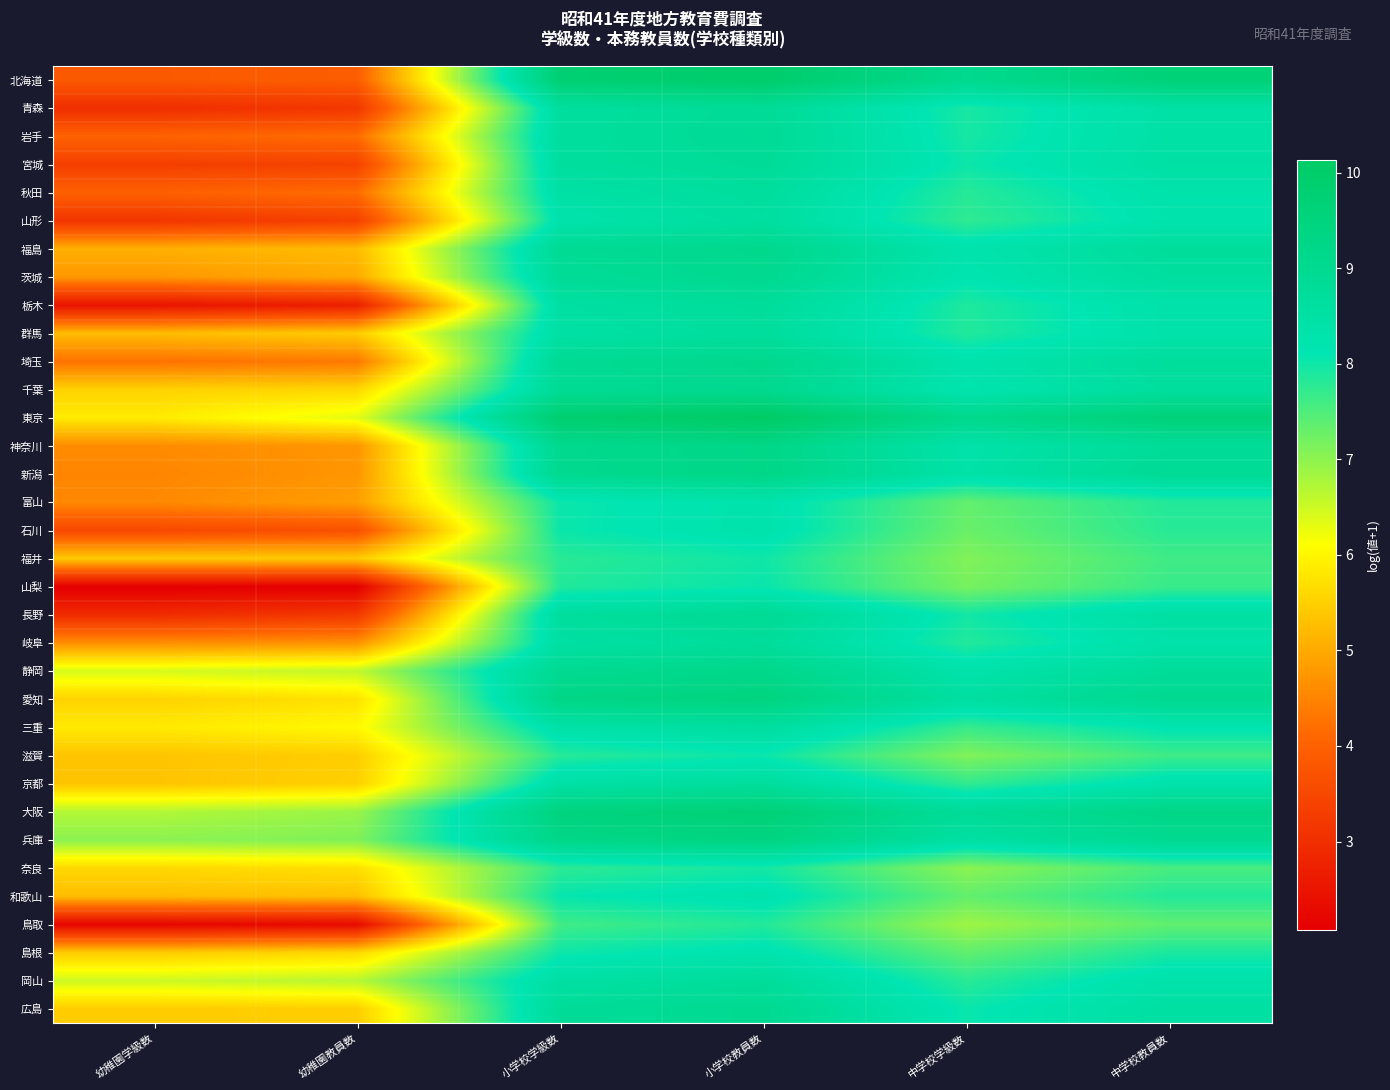

How many categories are shown in the chart?

6